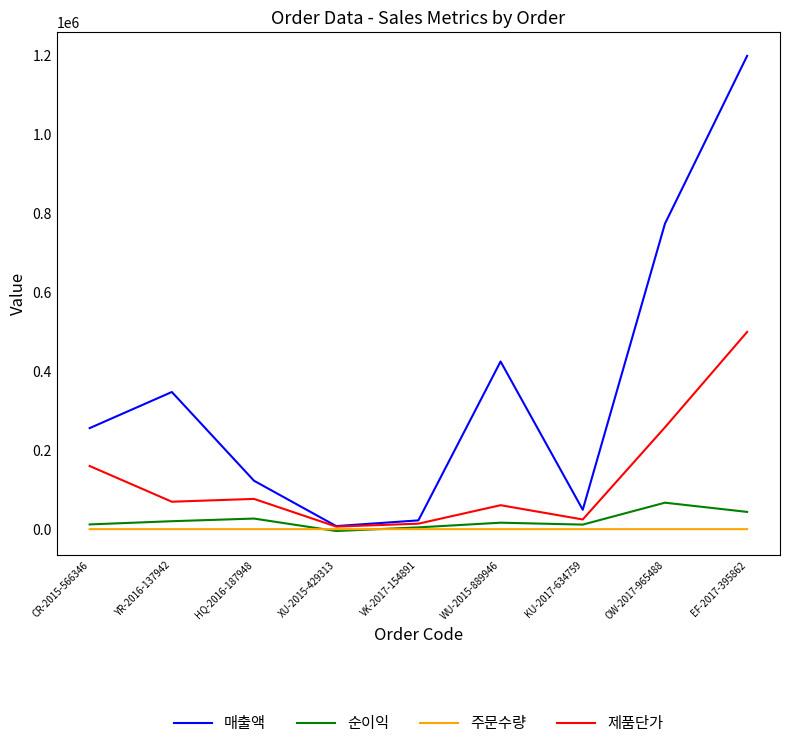

True or false: 매출액 has a value of 414990.5 at CR-2015-566346.

False